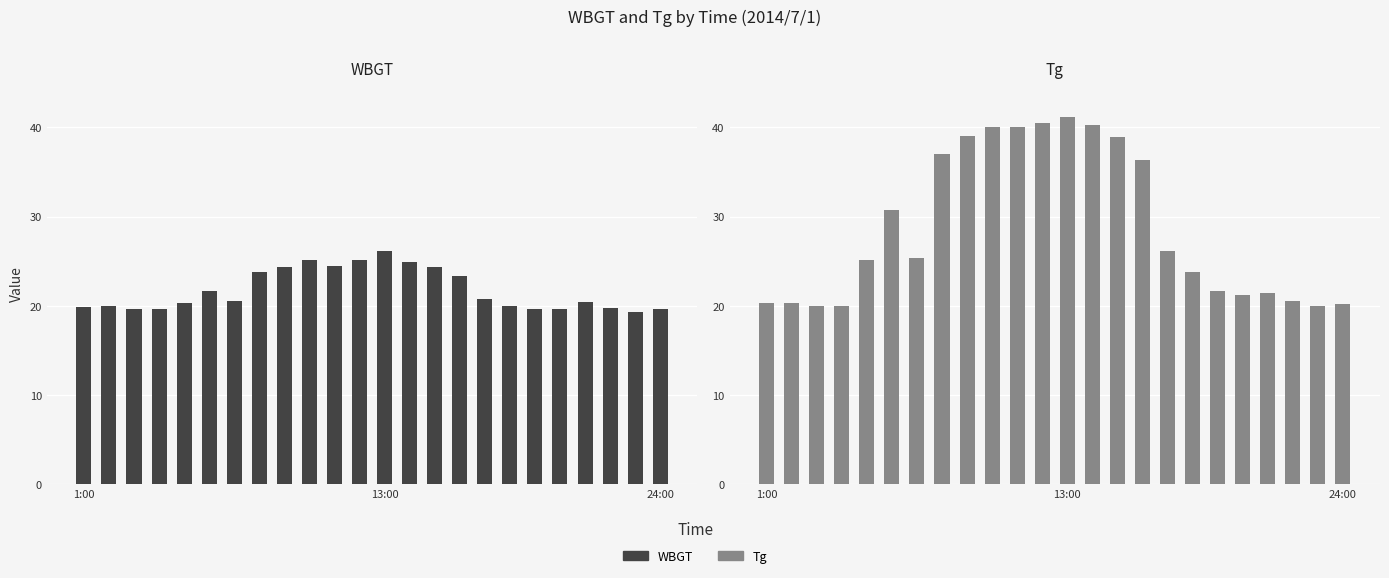

List the series in order of their peak value, highest first.

Tg, WBGT